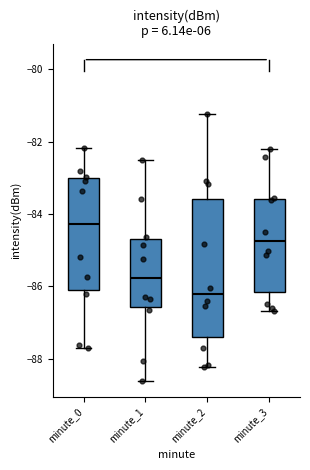

Which box is the tallest, from its lower edge to its upper edge?

minute_2